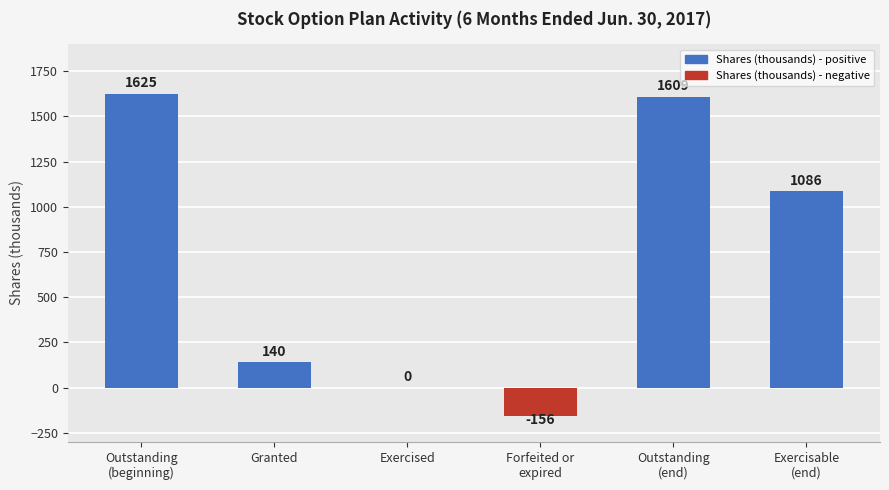

The chart shows a value of 2695 at Outstanding
(beginning). True or false?

False